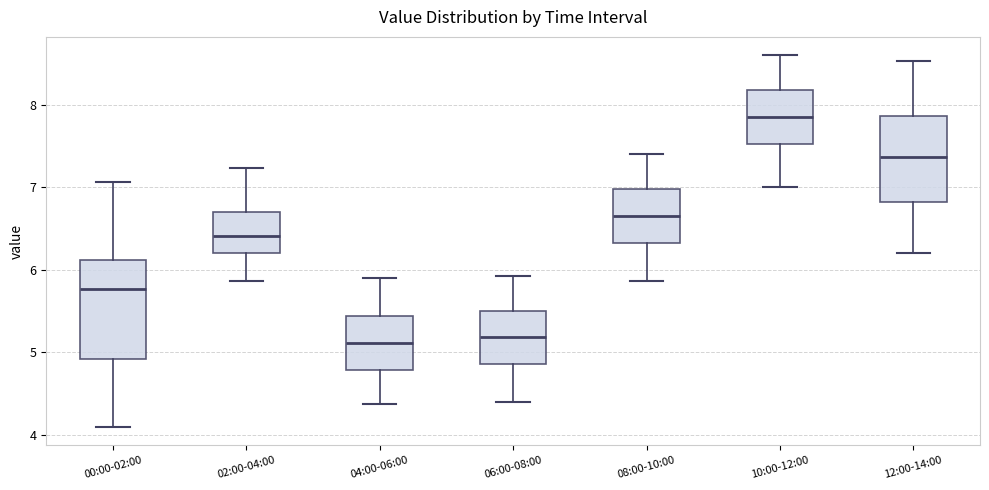

Reading left to right, read every box against the y-axis: the position of its median line, the range the box covers, and the ends of its whiskers. The values are not printed on the chart, so give them approximately, as read against the axis.

00:00-02:00: median 5.8, box 4.9 to 6.1, whiskers 4.1 to 7.1
02:00-04:00: median 6.4, box 6.2 to 6.7, whiskers 5.9 to 7.2
04:00-06:00: median 5.1, box 4.8 to 5.4, whiskers 4.4 to 5.9
06:00-08:00: median 5.2, box 4.9 to 5.5, whiskers 4.4 to 5.9
08:00-10:00: median 6.7, box 6.3 to 7.0, whiskers 5.9 to 7.4
10:00-12:00: median 7.9, box 7.5 to 8.2, whiskers 7.0 to 8.6
12:00-14:00: median 7.4, box 6.8 to 7.9, whiskers 6.2 to 8.5